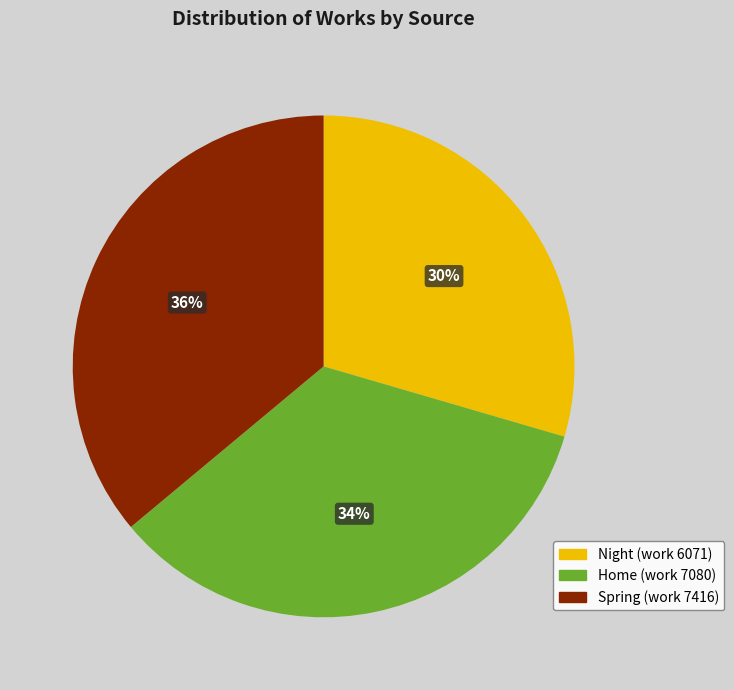

The Night (work 6071) slice represents 22% of the pie. True or false?

False